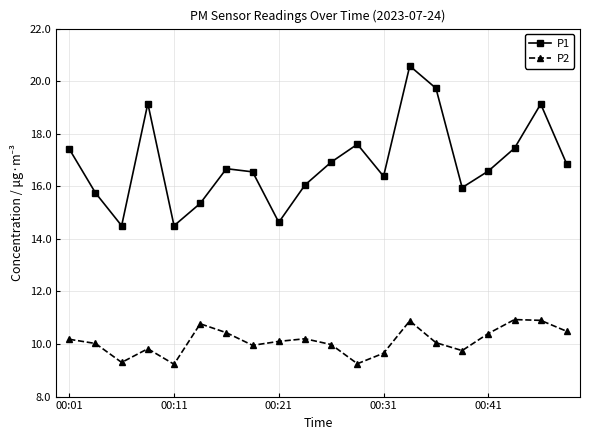

At how many categories does at least one series exceed 10?

20